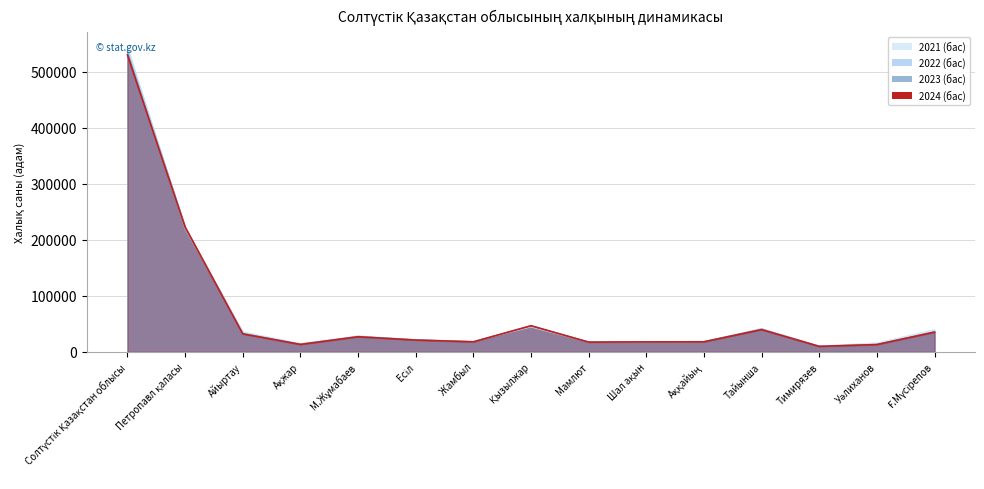

What is the value of the 15th point from the left?

35127